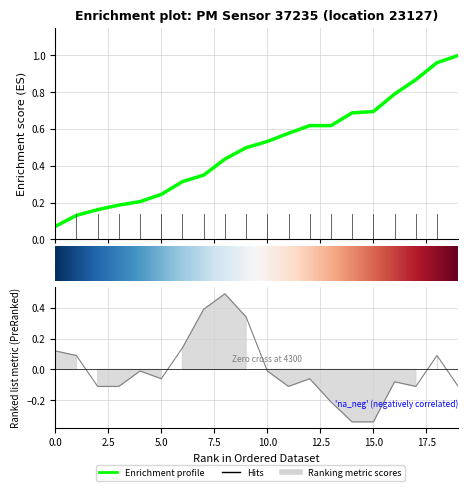

What is the greatest value displayed?

0.5